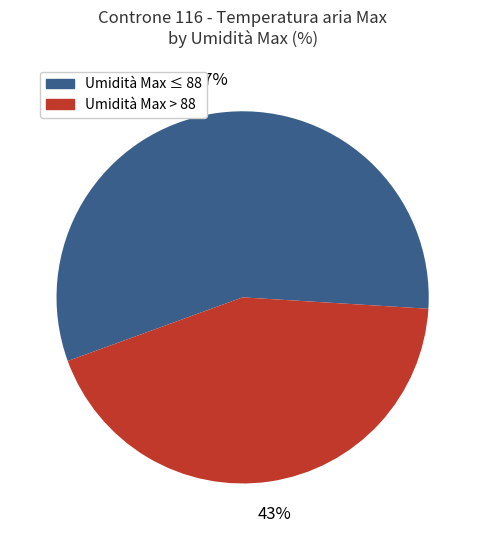

The Umidità Max > 88 slice represents 43% of the pie. True or false?

True